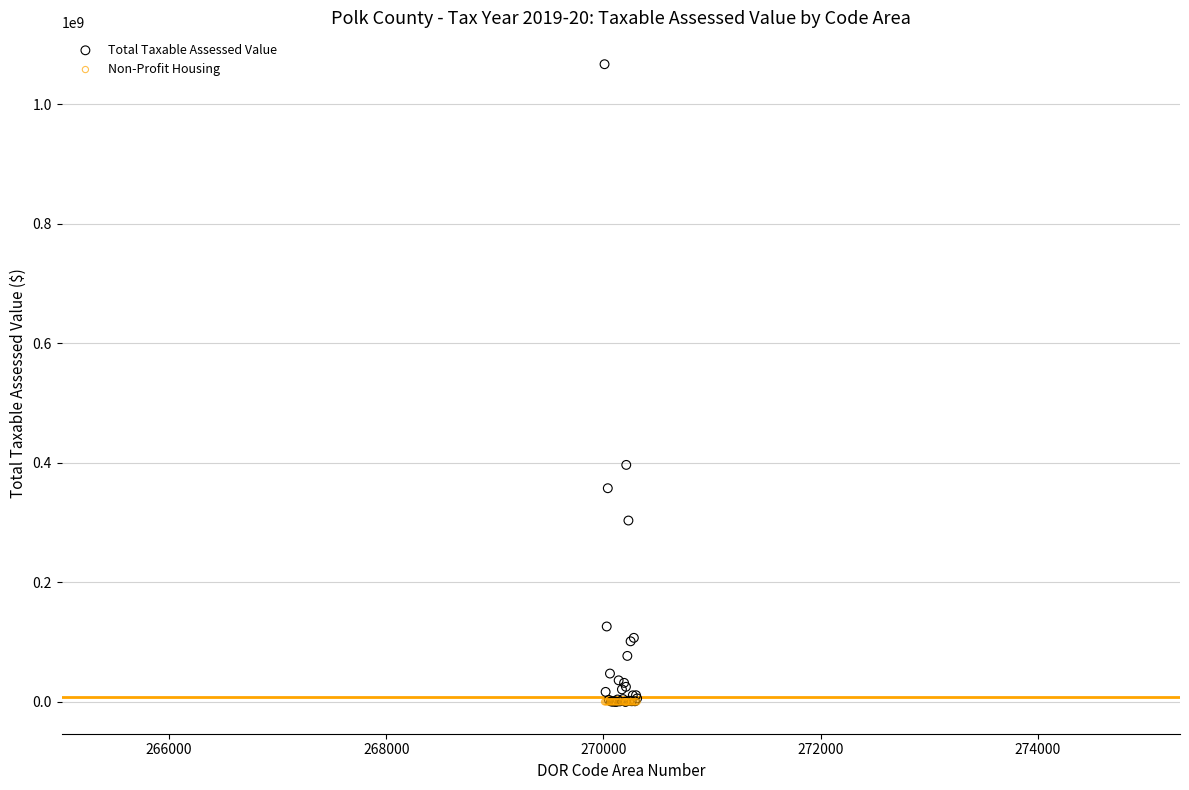

In the Total Taxable Assessed Value series, what Y value is closest to 533523853?

396508088